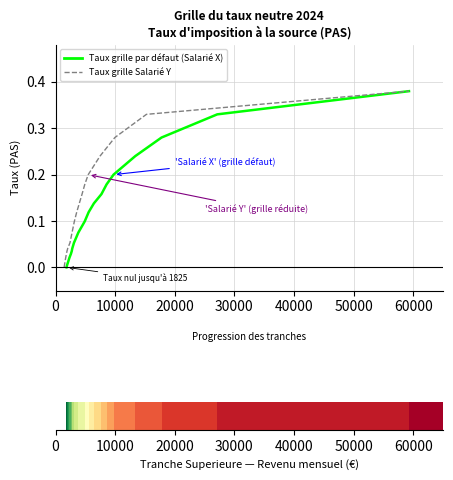

True or false: Taux grille Salarié Y has a value of 0.1 at 15.

False